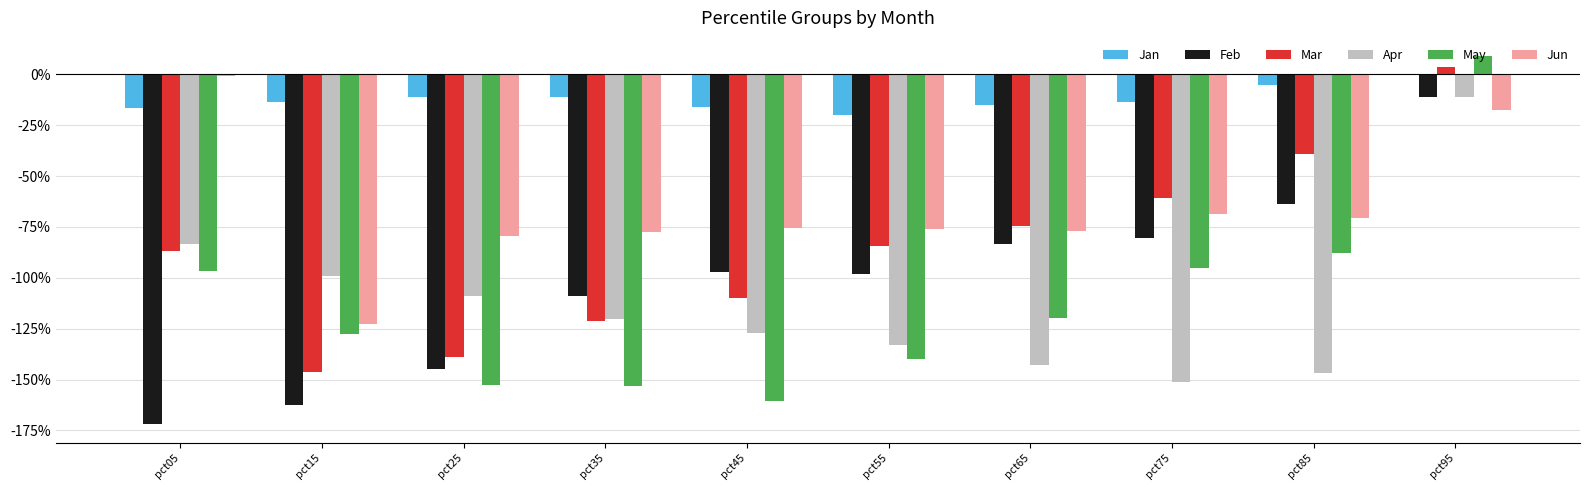

What is the value of the Jun bar at the 4th from the left?

-0.8